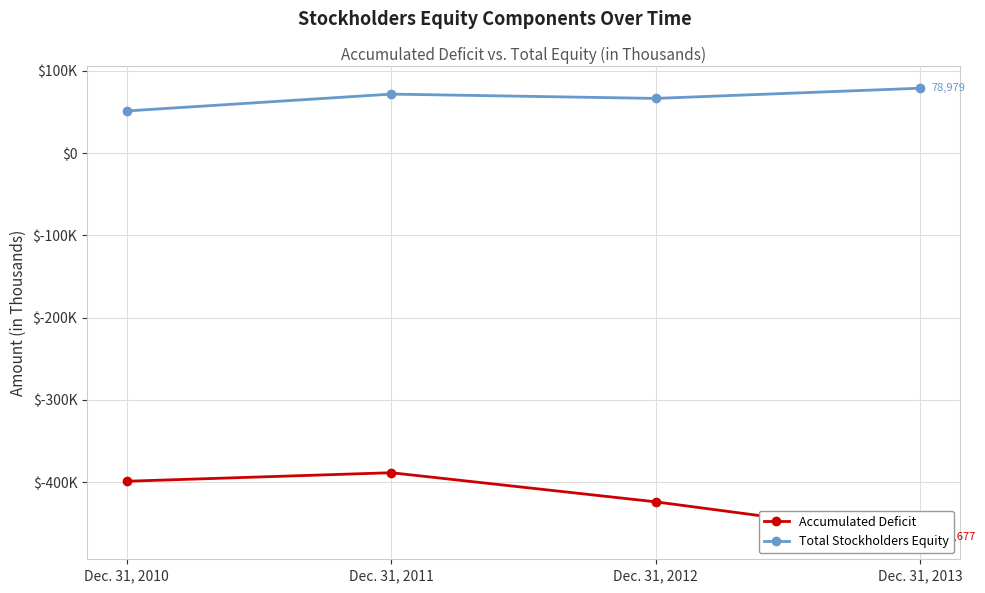

Which has a higher value, Dec. 31, 2013 or Dec. 31, 2010?

Dec. 31, 2010